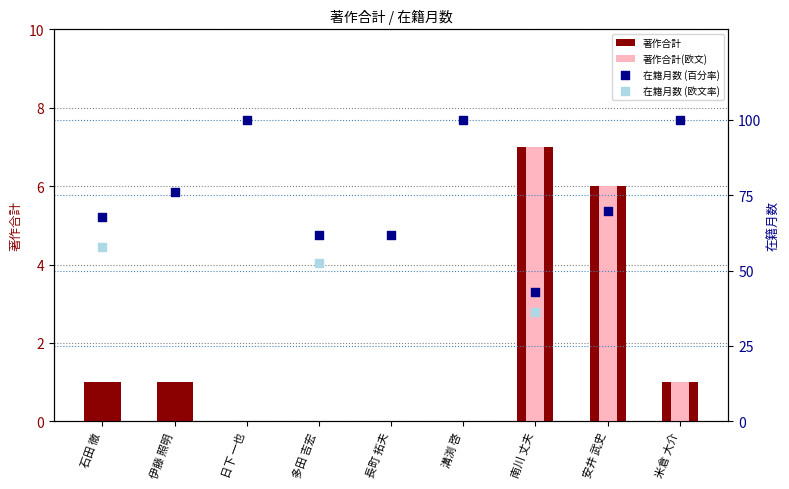

Which series has the largest total across all categories?

在籍月数